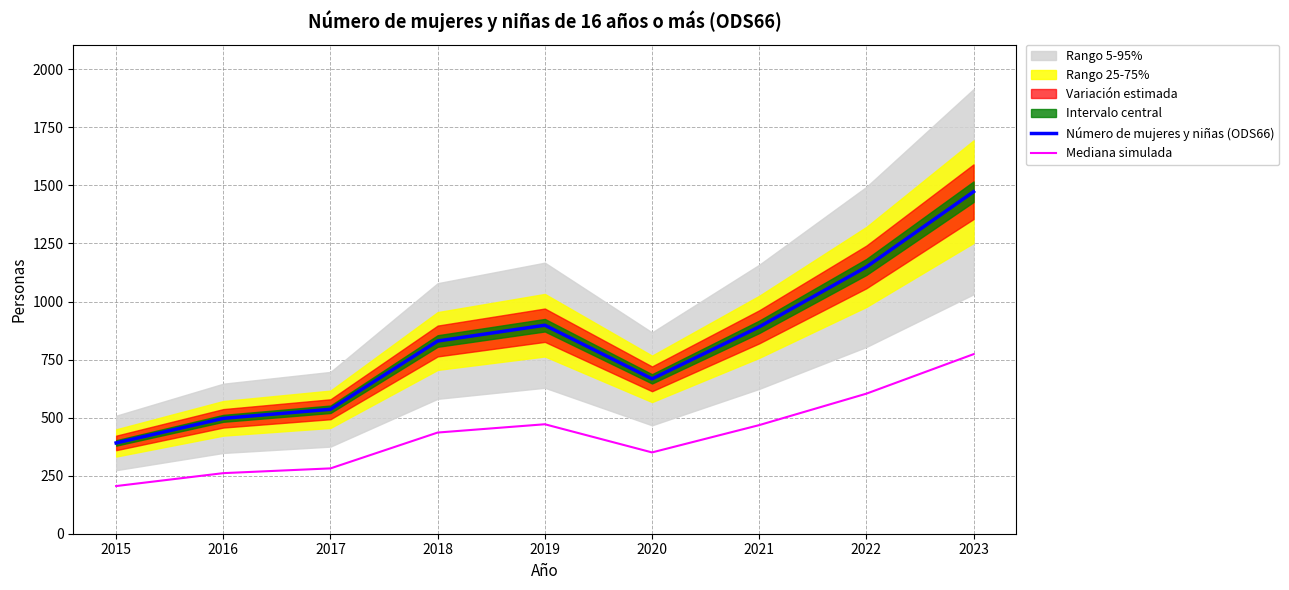

What is the difference between the highest and lowest values at 2023?

699.7